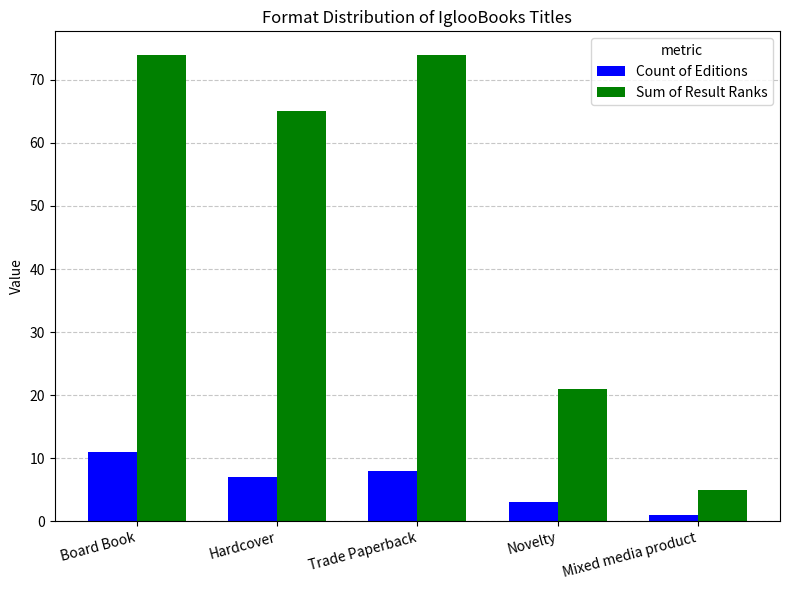

Rank the series by their maximum value, from highest to lowest.

Sum of Result Ranks, Count of Editions